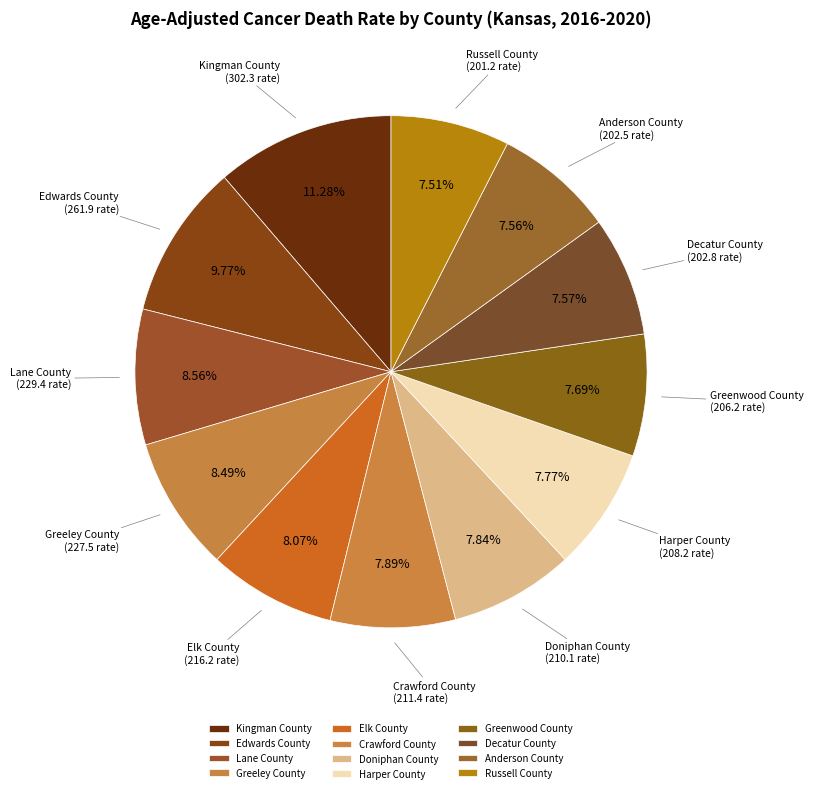

Is there a majority slice in this chart?

No